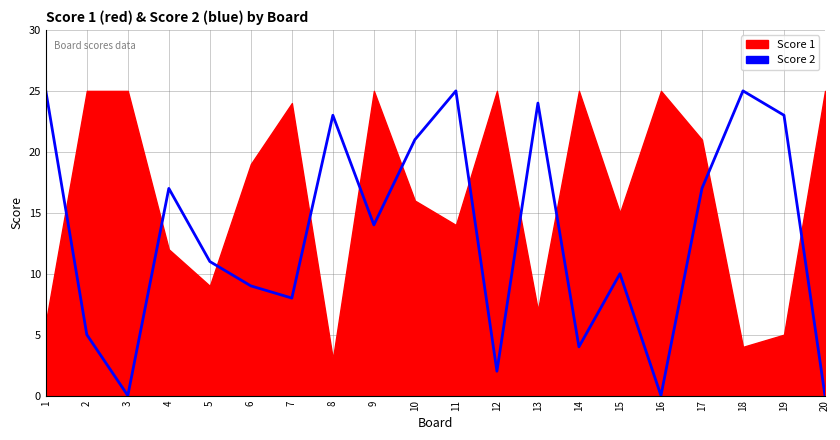

Reading left to right, what are all the values shown in this chart?

1=25	2=5	3=0	4=17	5=11	6=9	7=8	8=23	9=14	10=21	11=25	12=2	13=24	14=4	15=10	16=0	17=17	18=25	19=23	20=0